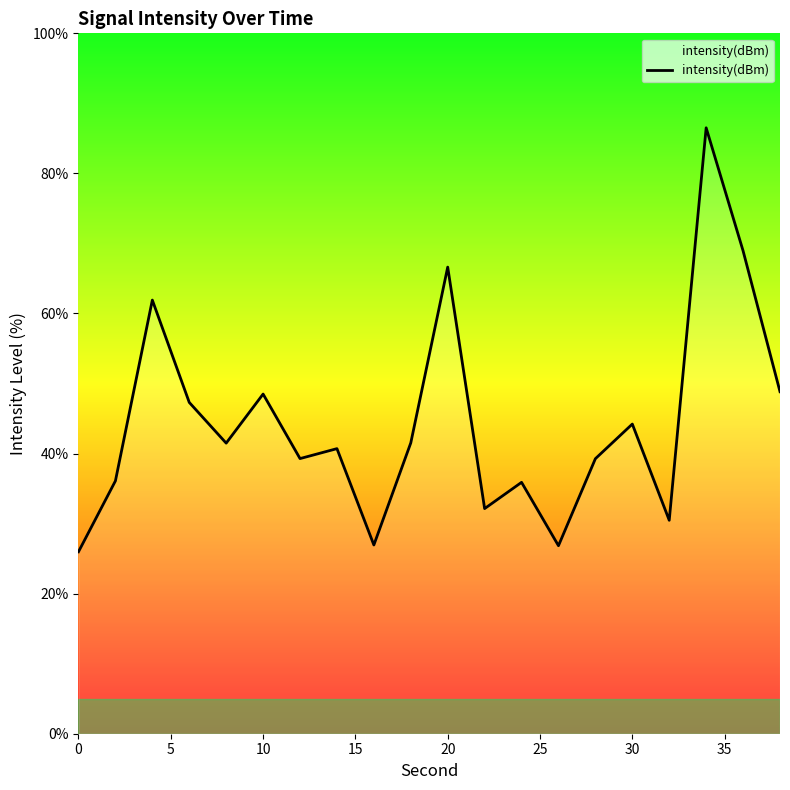

What is the maximum value shown in the chart?

86.5